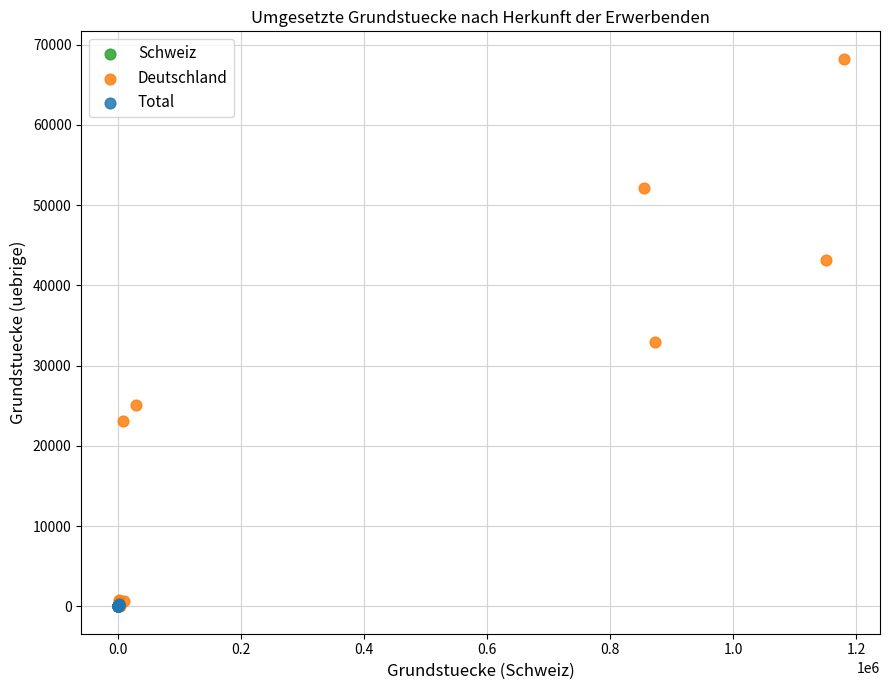

Which series reaches the maximum Y coordinate?

Deutschland